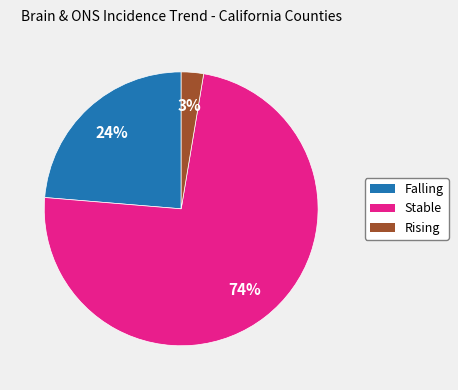

To the nearest percent, what is the average slice percentage?

33%